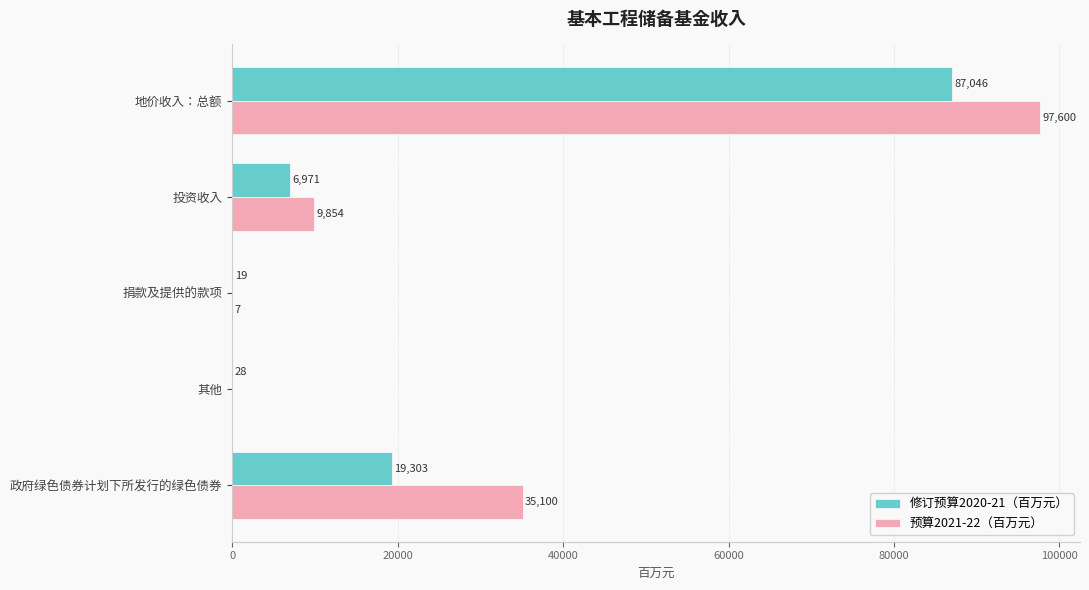

Count the number of data series in this chart.

2